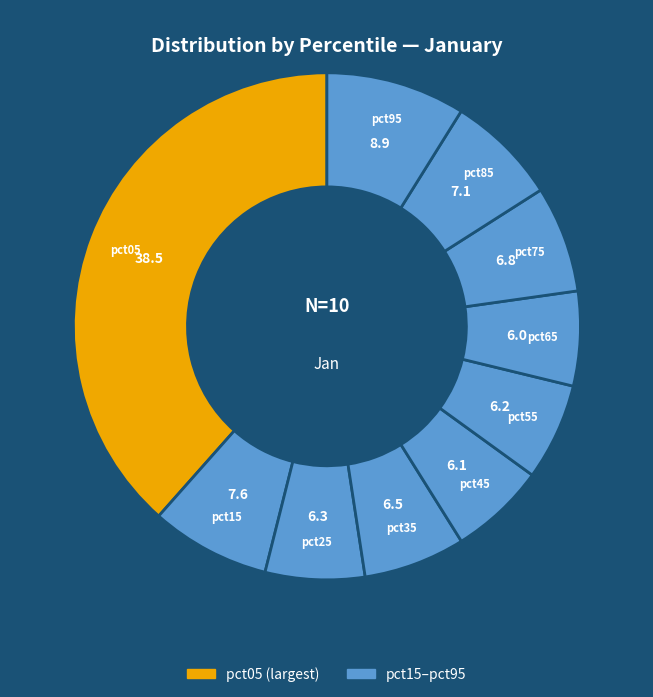

Which slice is the largest?

pct05